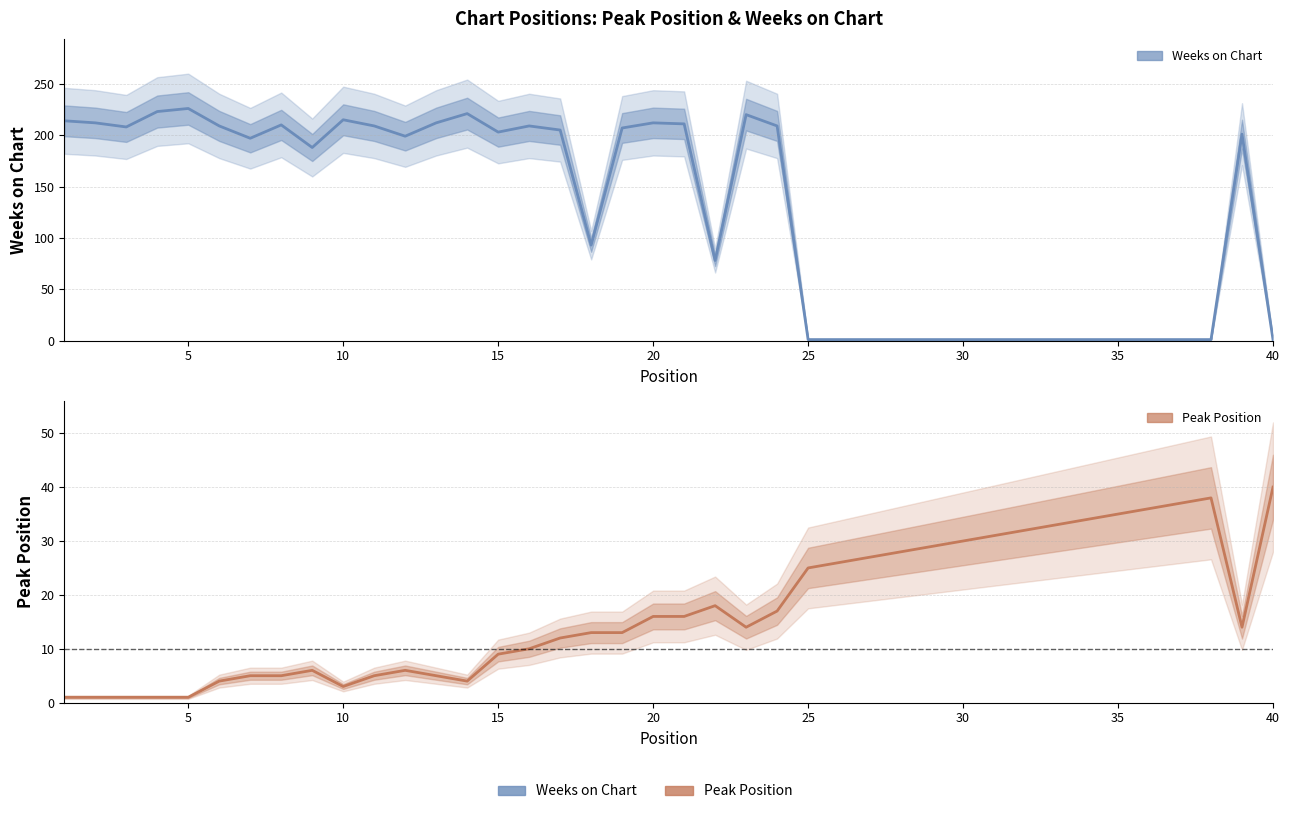

True or false: Peak Position and Weeks on Chart intersect in this chart.

True